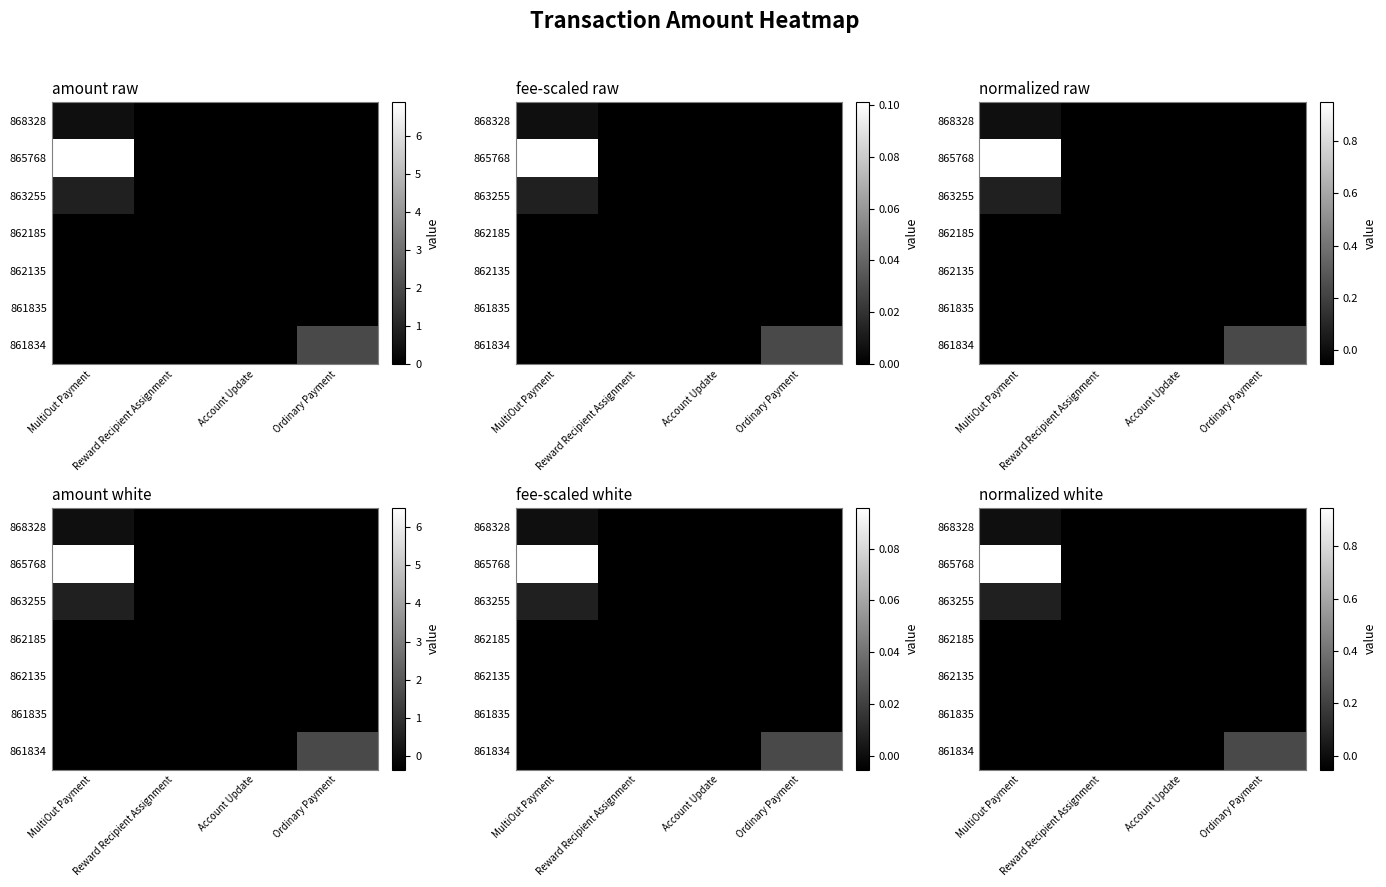

Which category has the highest value across all series?

MultiOut Payment